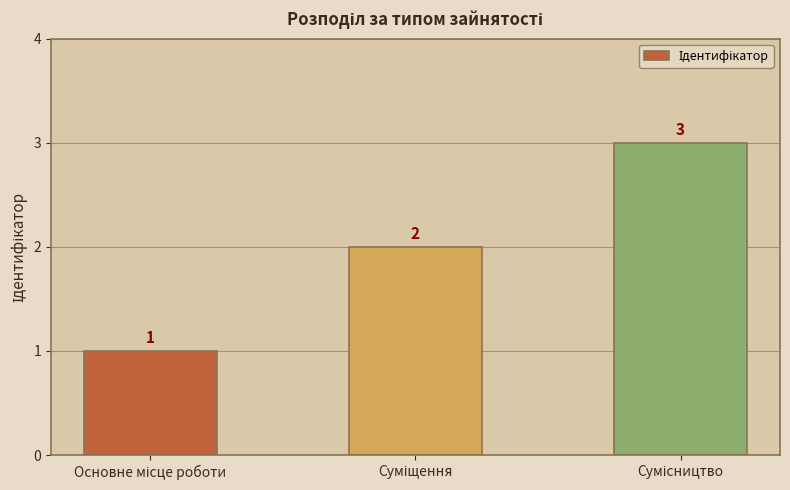

What is the value of the 1st bar from the left?

1